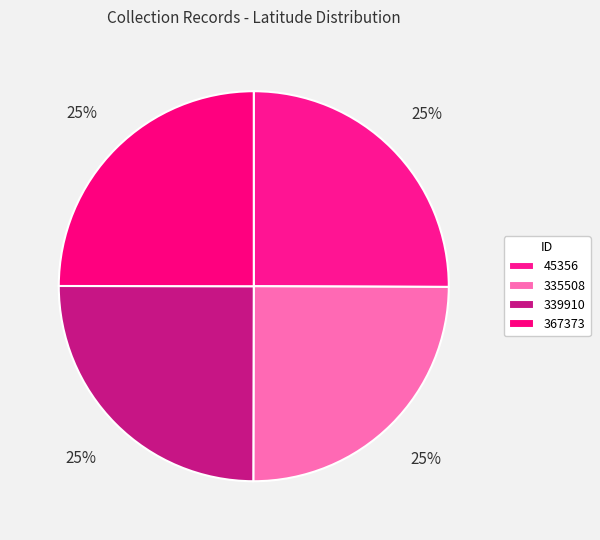

What percentage is the 367373 slice, to the nearest percent?

25%